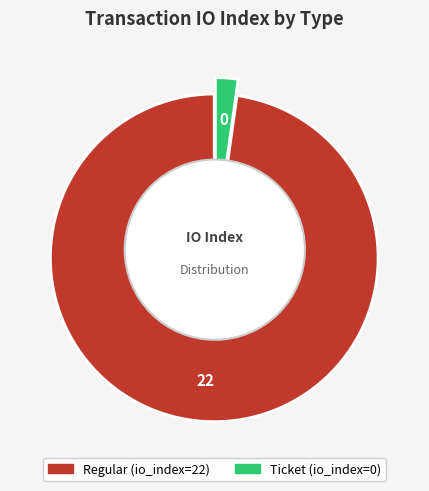

What is the majority slice?

Regular